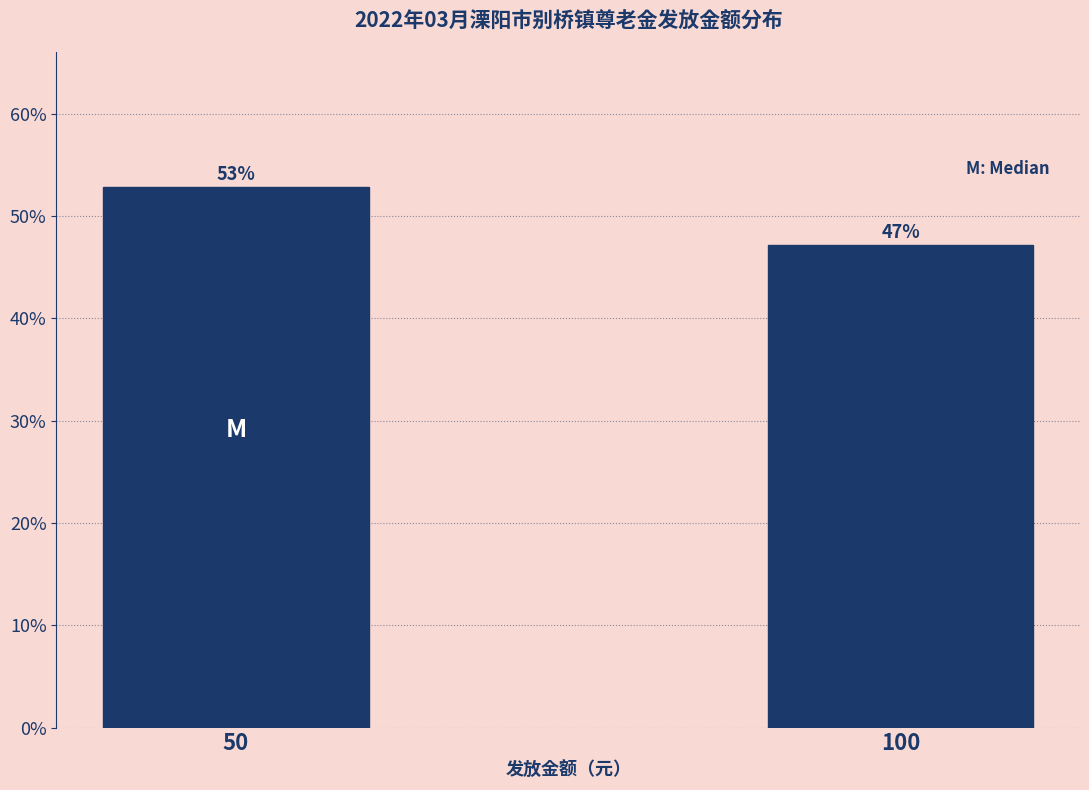

What is the value of the 2nd bar from the left?

47.2